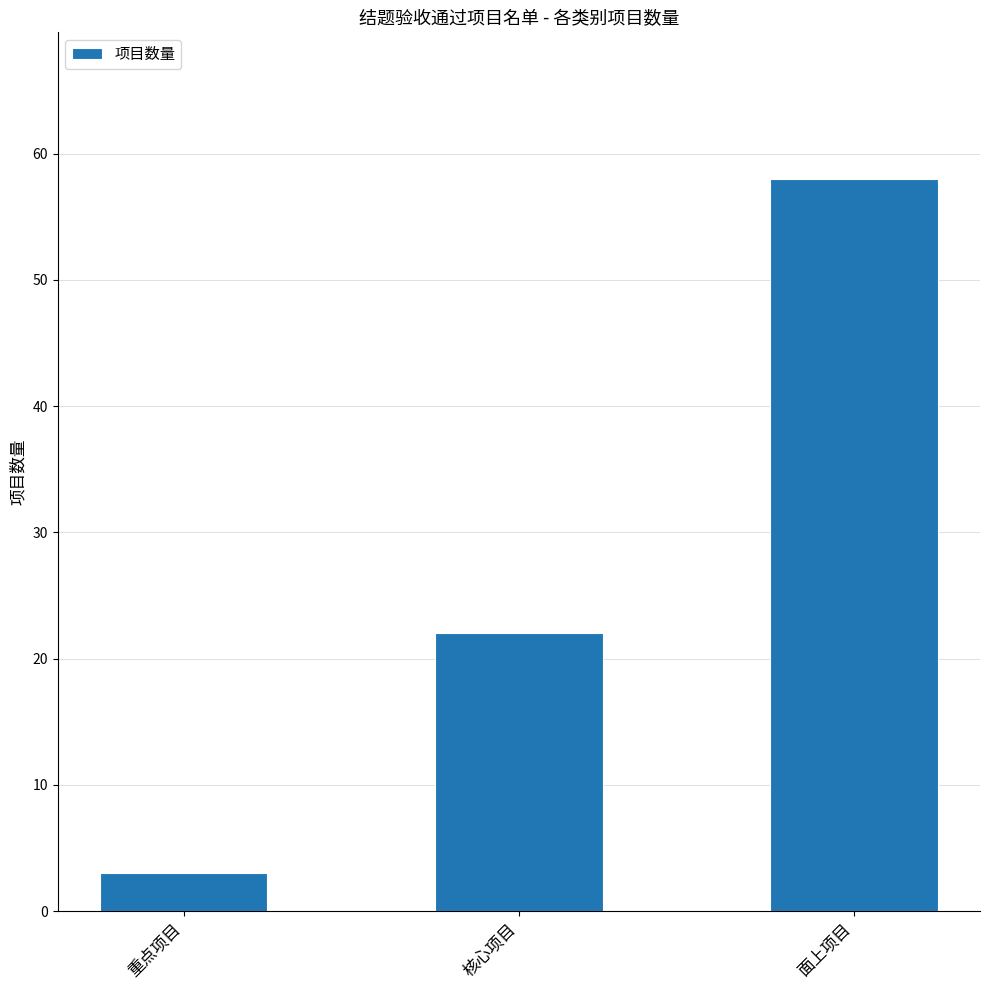

What is the label of the 1st bar from the right?

面上项目